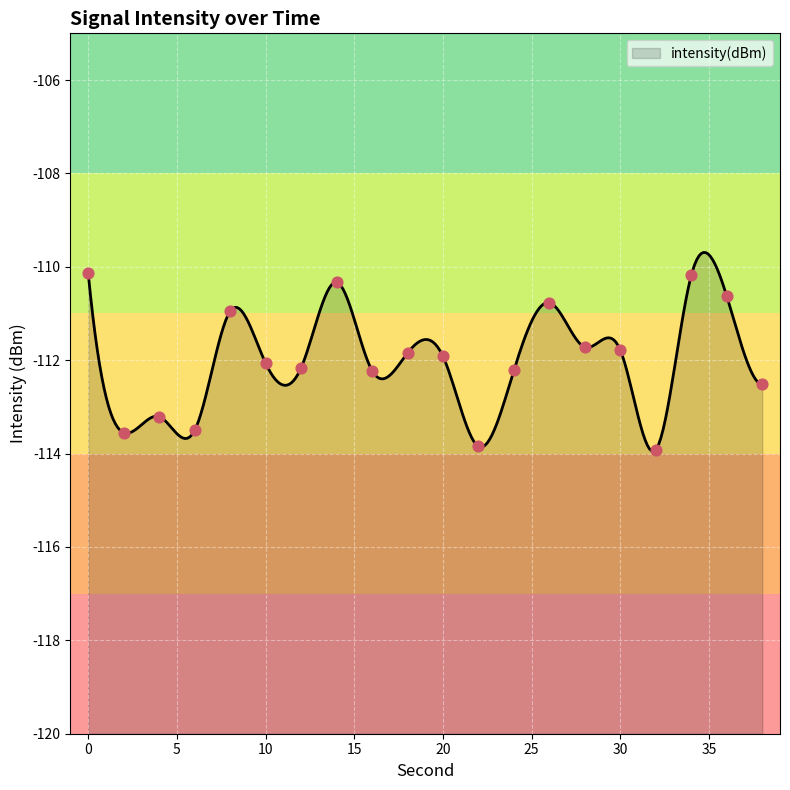

What is the change in value from 24 to 30?

+0.4